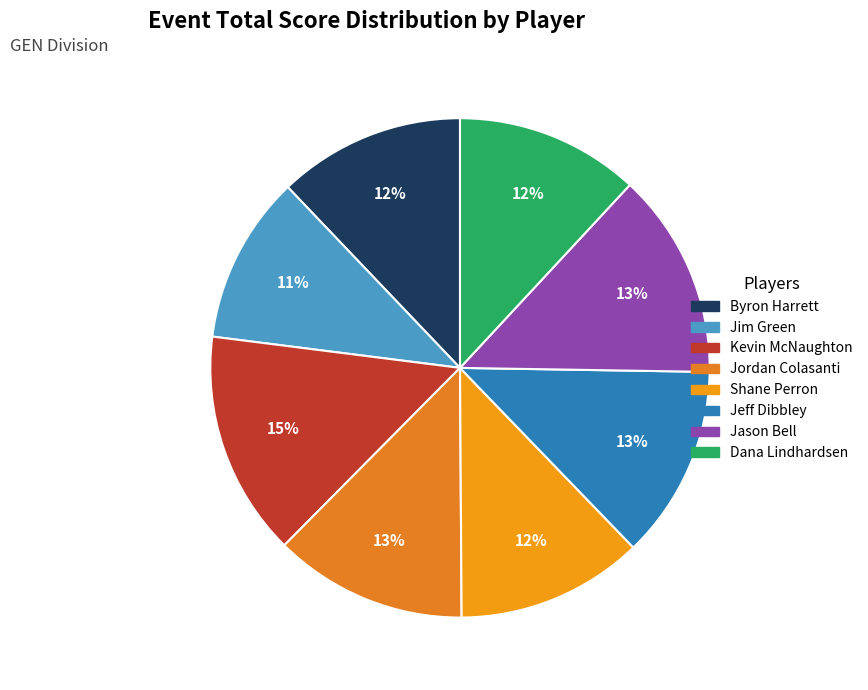

What is the ratio of the value at Jason Bell to the value at Jim Green?

1.2